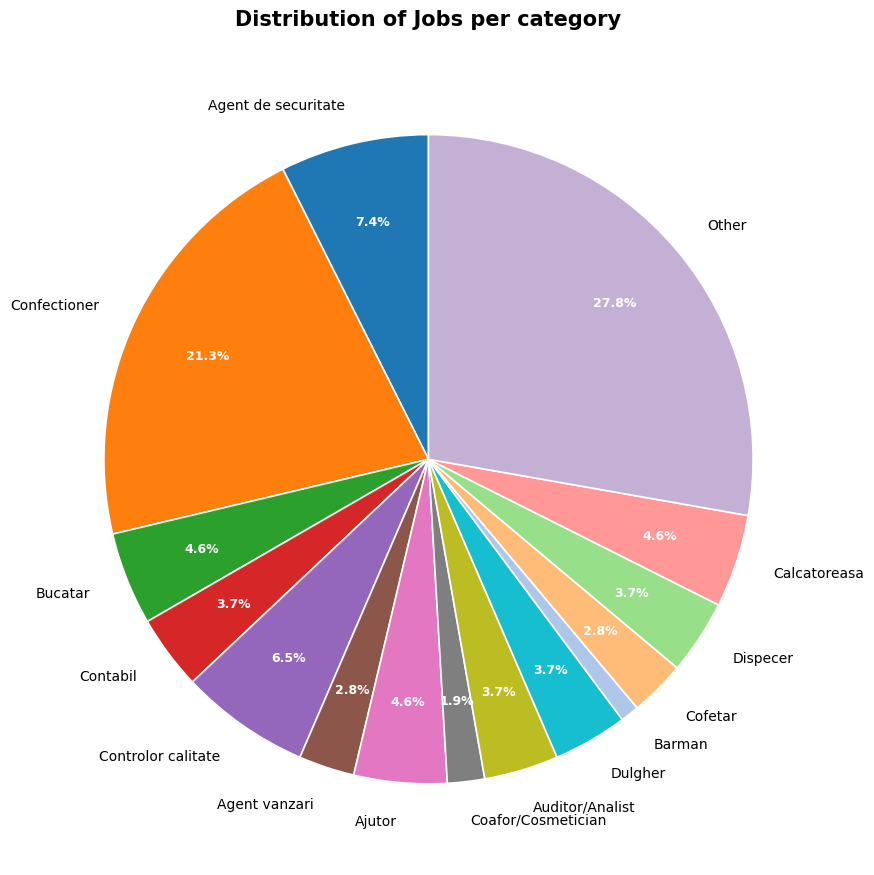

Which category has the smallest portion of the pie?

Barman